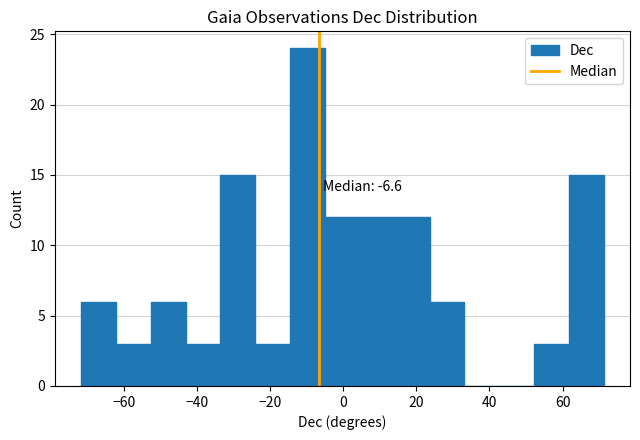

Which range on the x-axis has the tallest bar?

-14 to -4